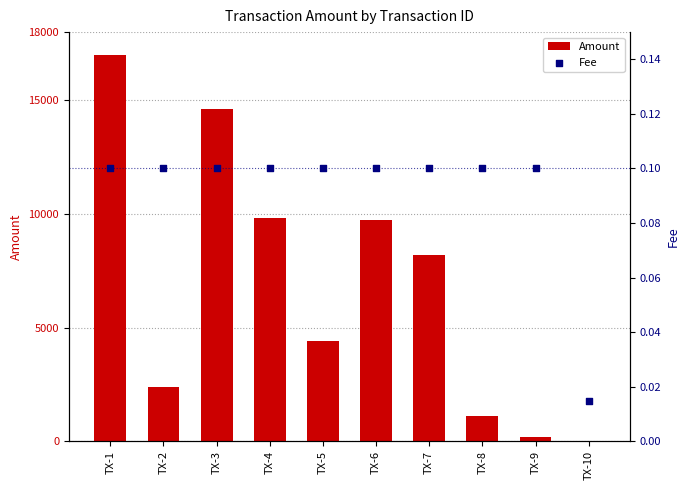

At how many categories does at least one series exceed 12862?

2